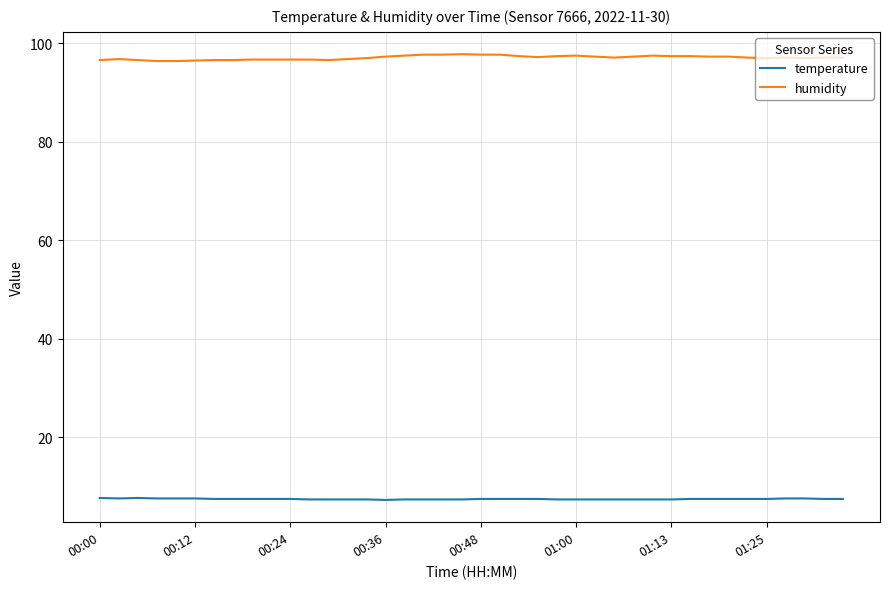

What is the minimum value for temperature?

7.3